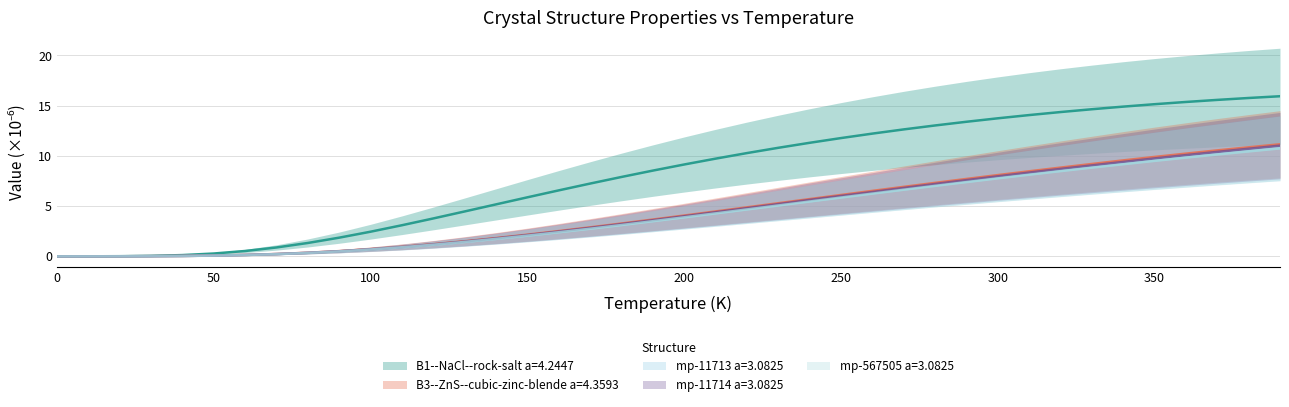

True or false: mp-11714 a=3.0825 and B1--NaCl--rock-salt a=4.2447 intersect in this chart.

False